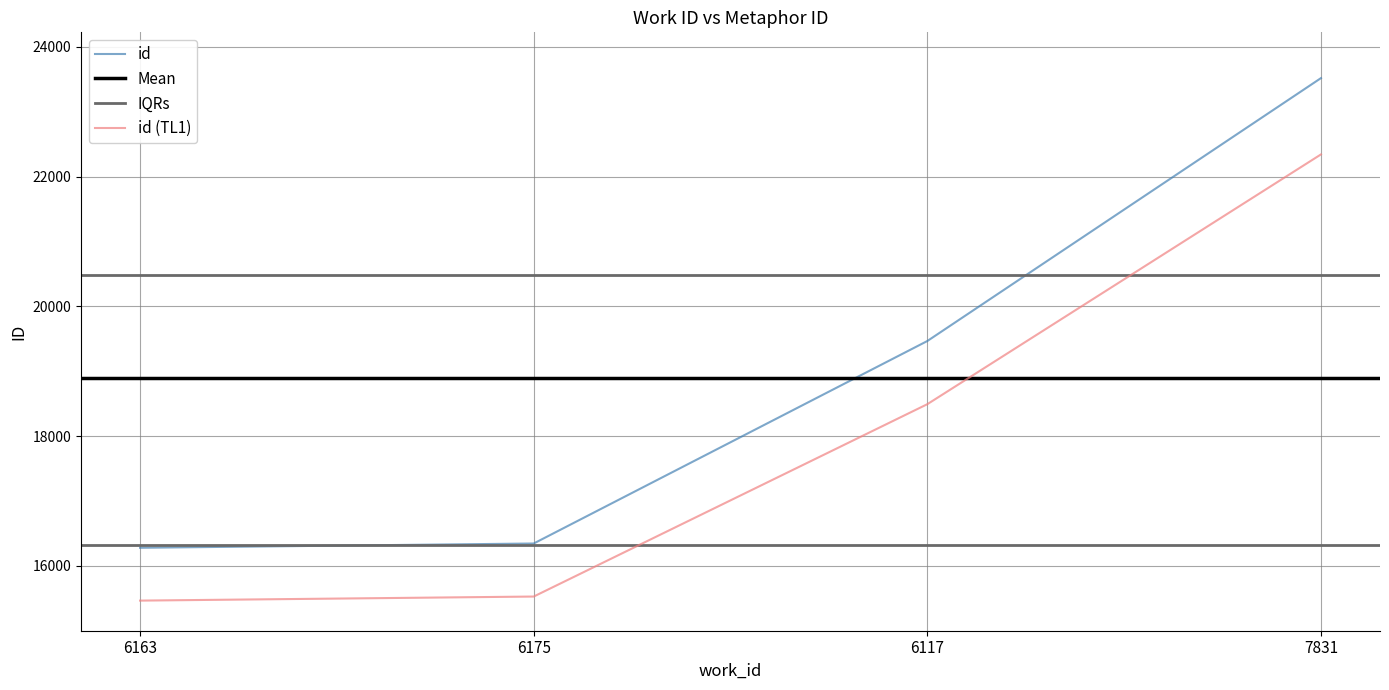

Rank the categories by value from lowest to highest.

6163, 6175, 6117, 7831